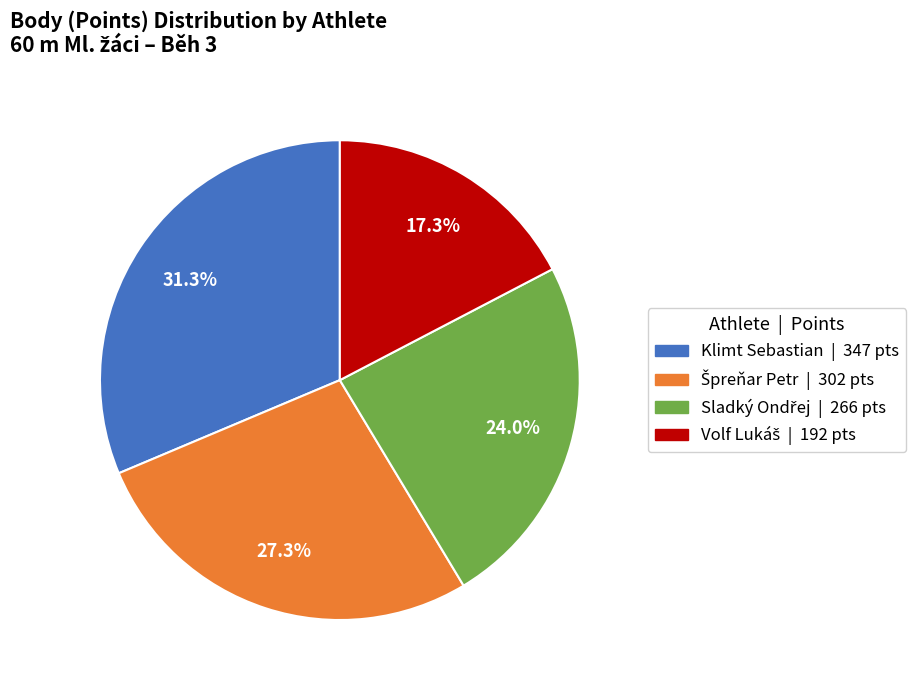

Does Klimt Sebastian represent more than half of the total?

No